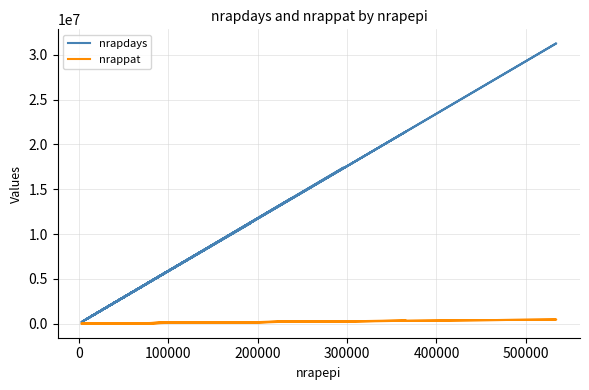

How many lines are shown in the chart?

2